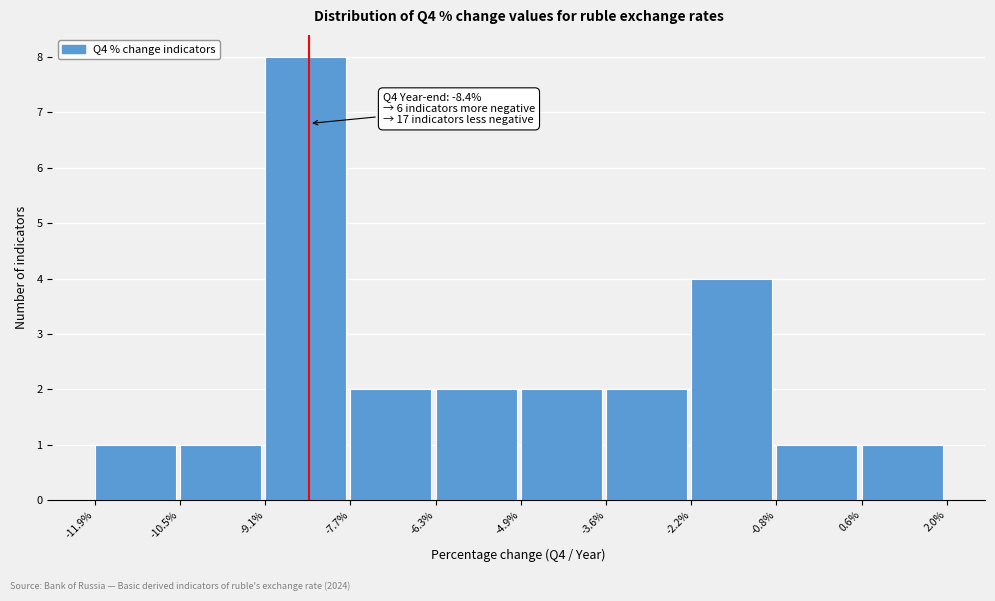

Which range on the x-axis has the tallest bar?

-9.1% to -7.7%